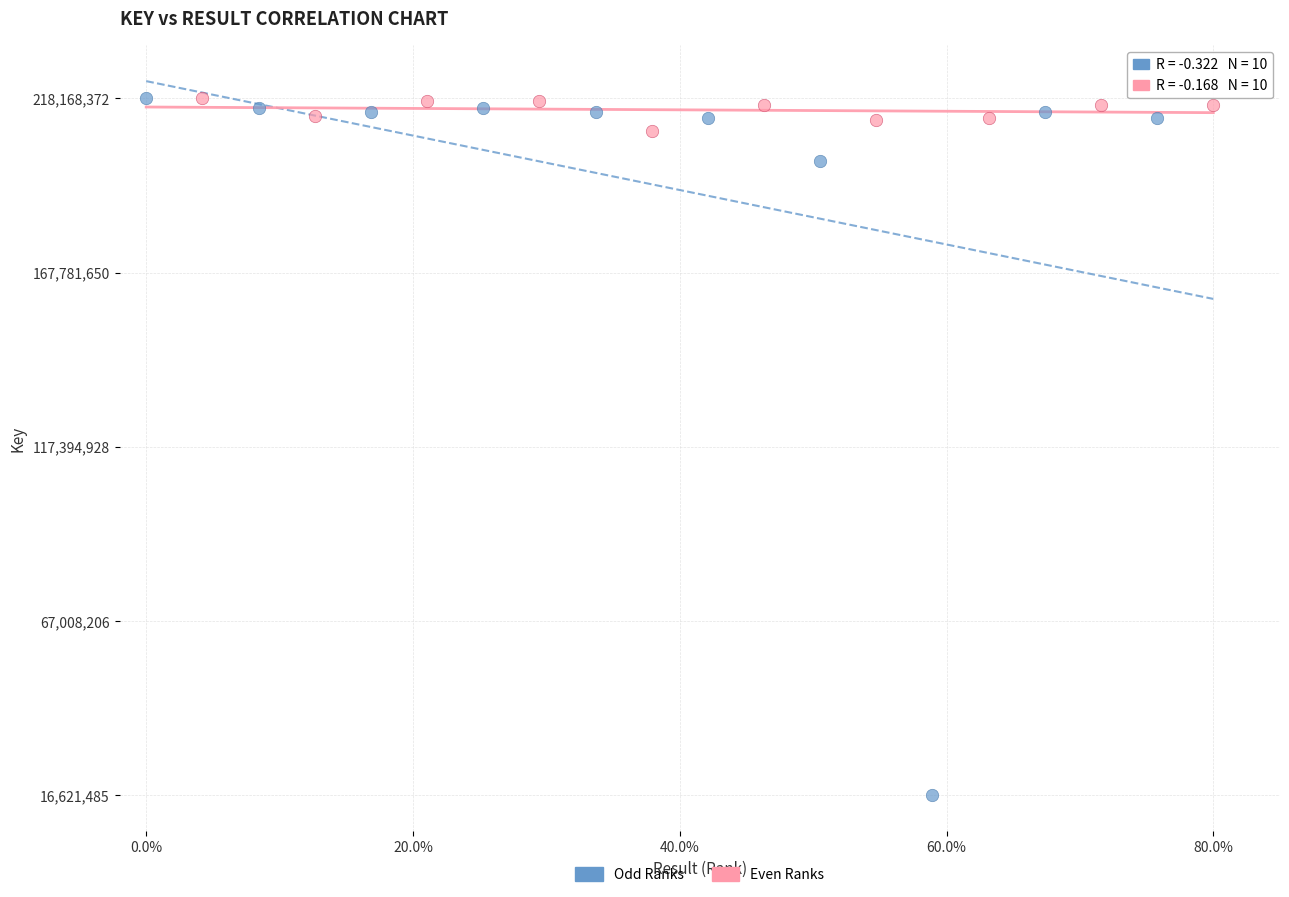

Which series reaches the minimum Y coordinate?

Odd Ranks